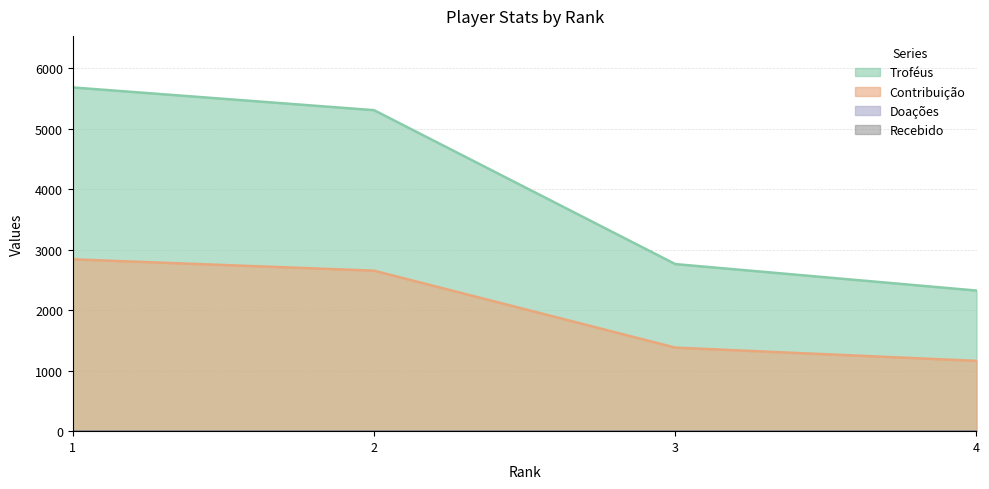

What is the difference between the second highest and minimum values in the Contribuição series?

1492